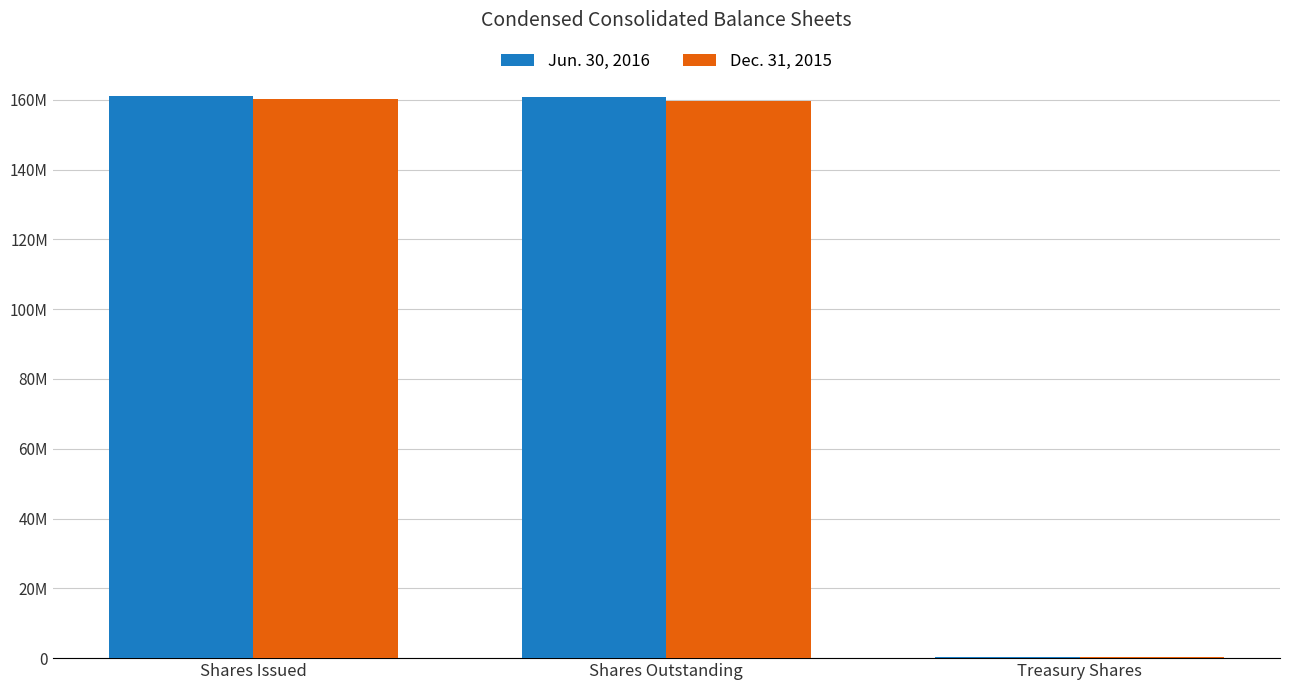

At which label is Dec. 31, 2015 closest to 80226716?

Shares Outstanding